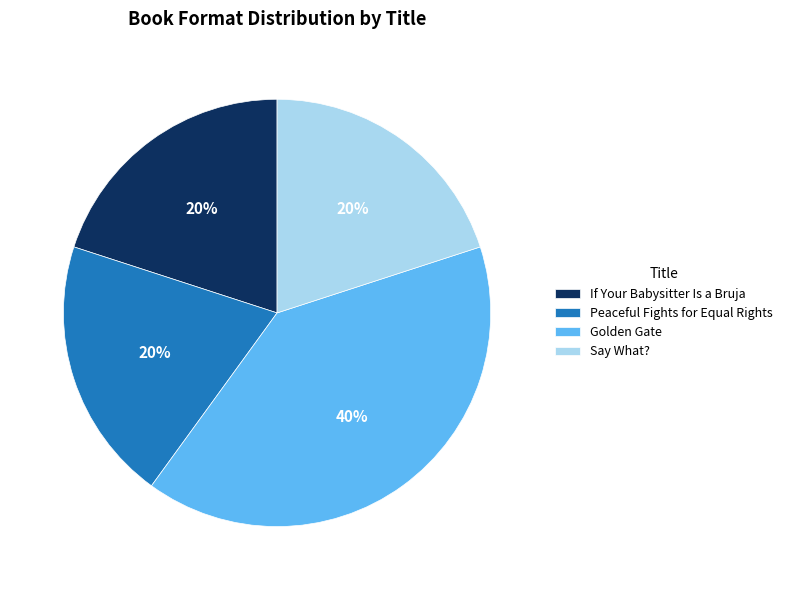

Count the number of slices in the pie.

4